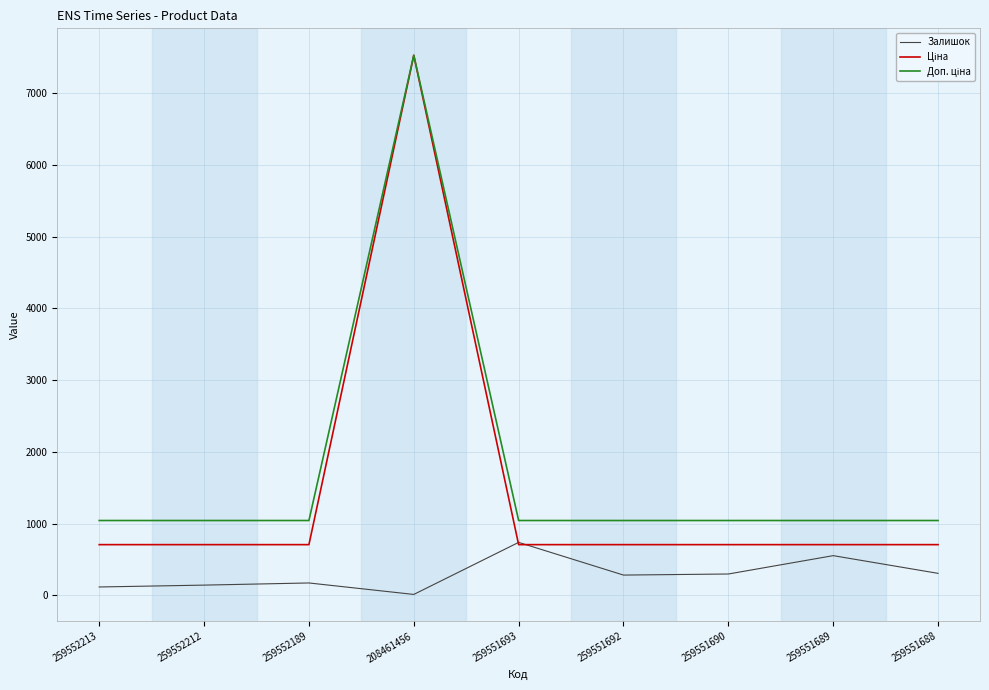

What is the maximum value shown in the chart?

7530.7